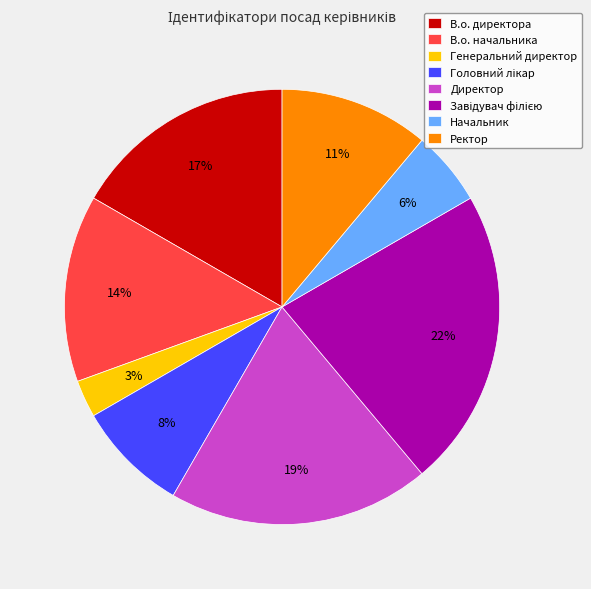

To the nearest percent, what is the difference between the largest and smallest slice percentages?

19%